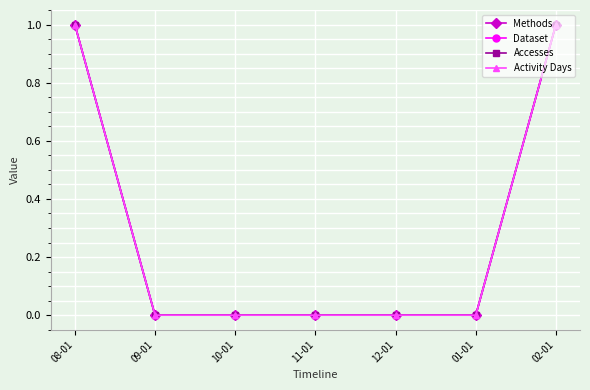

Is this an area chart (filled region under the line)?

No